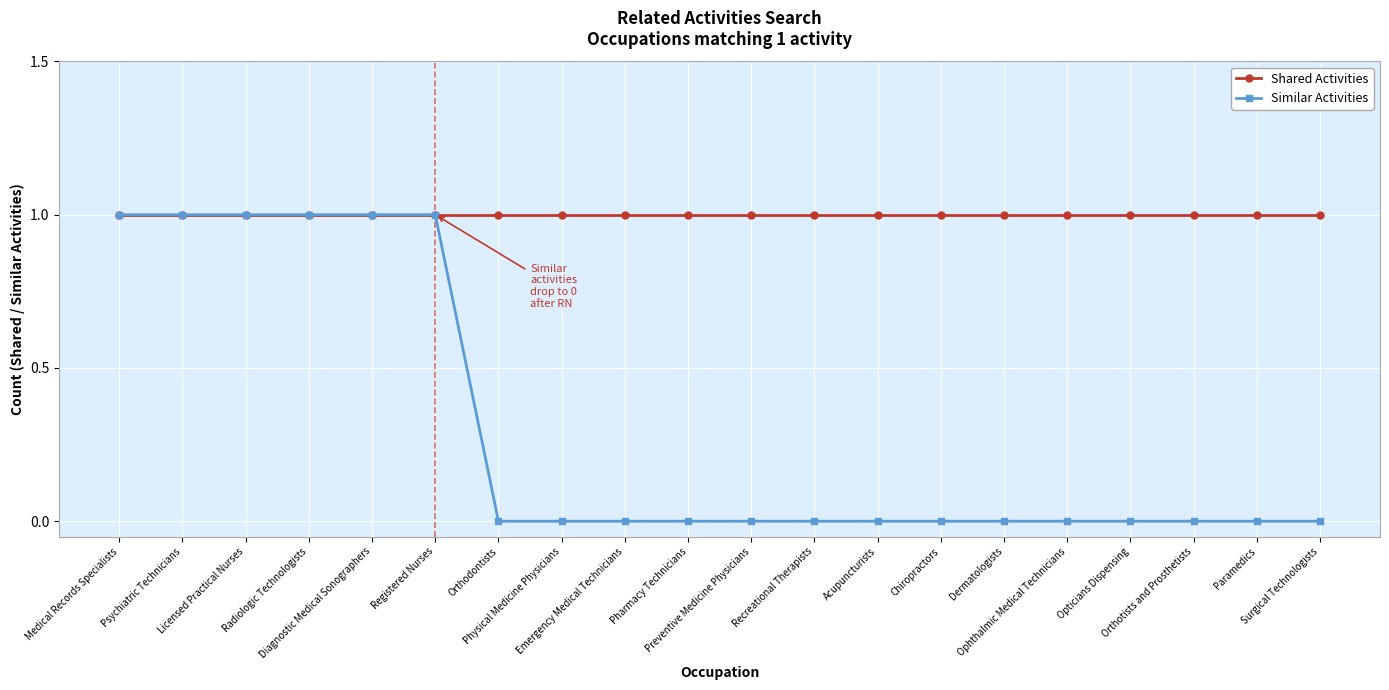

What is the label of the 2nd point from the right?

Paramedics